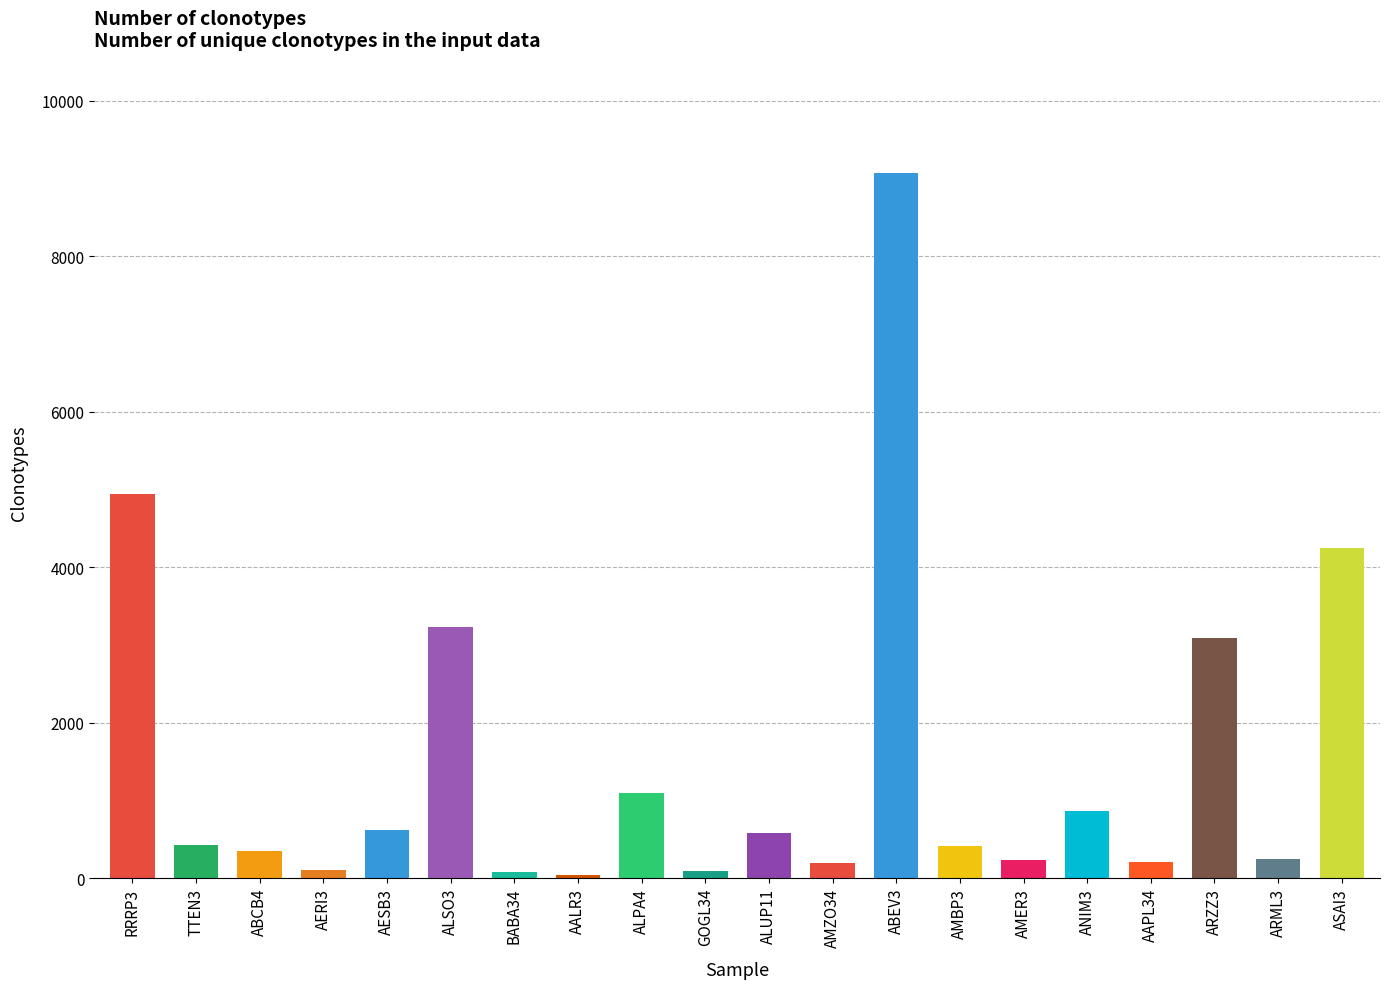

The chart shows a value of 13365.9 at ABEV3. True or false?

False